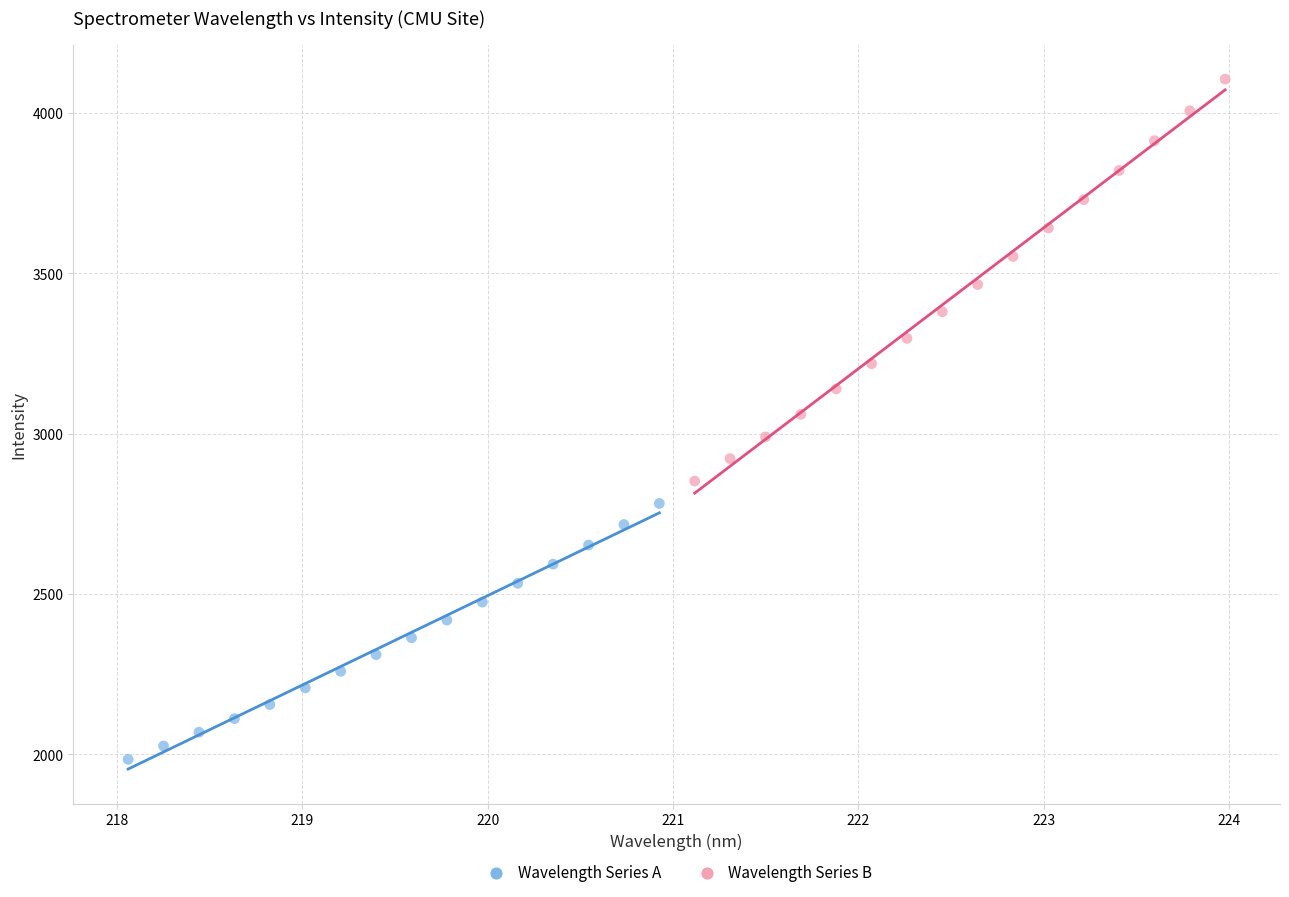

Which series has the largest Y range (max minus min)?

Wavelength Series B